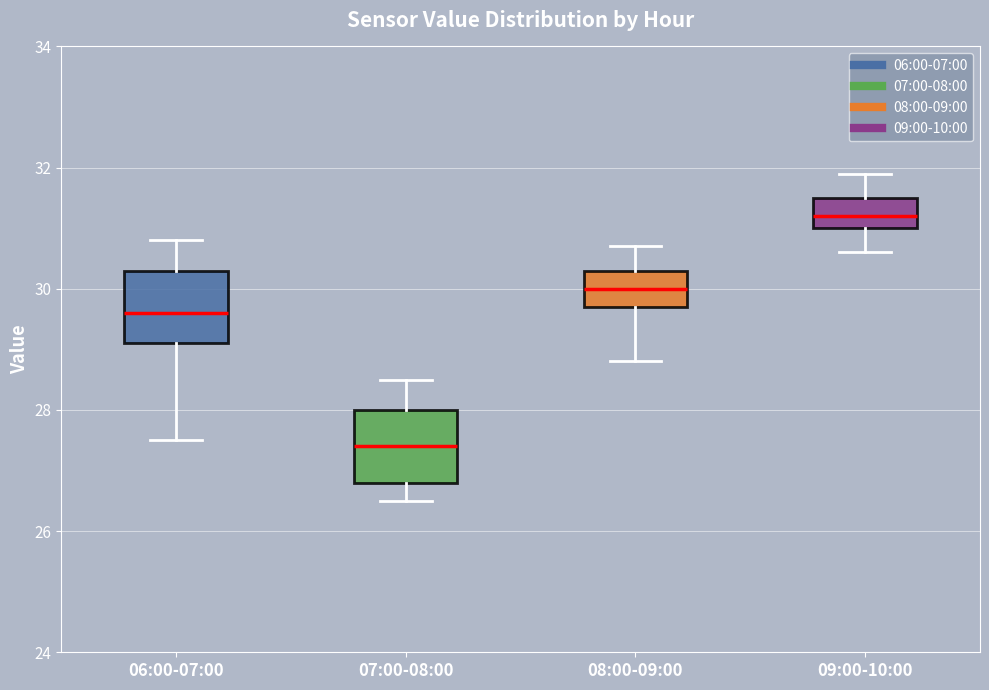

Reading left to right, transcribe this box plot: for each box, give where its median line is, the range the box spans, and where its two whiskers end, as read against the y-axis. The values are not printed on the chart, so give them approximately, as read against the axis.

06:00-07:00: median 29.6, box 29.2 to 30.4, whiskers 27.6 to 30.8
07:00-08:00: median 27.4, box 26.8 to 28.0, whiskers 26.6 to 28.6
08:00-09:00: median 30.0, box 29.8 to 30.4, whiskers 28.8 to 30.8
09:00-10:00: median 31.2, box 31.0 to 31.6, whiskers 30.6 to 32.0